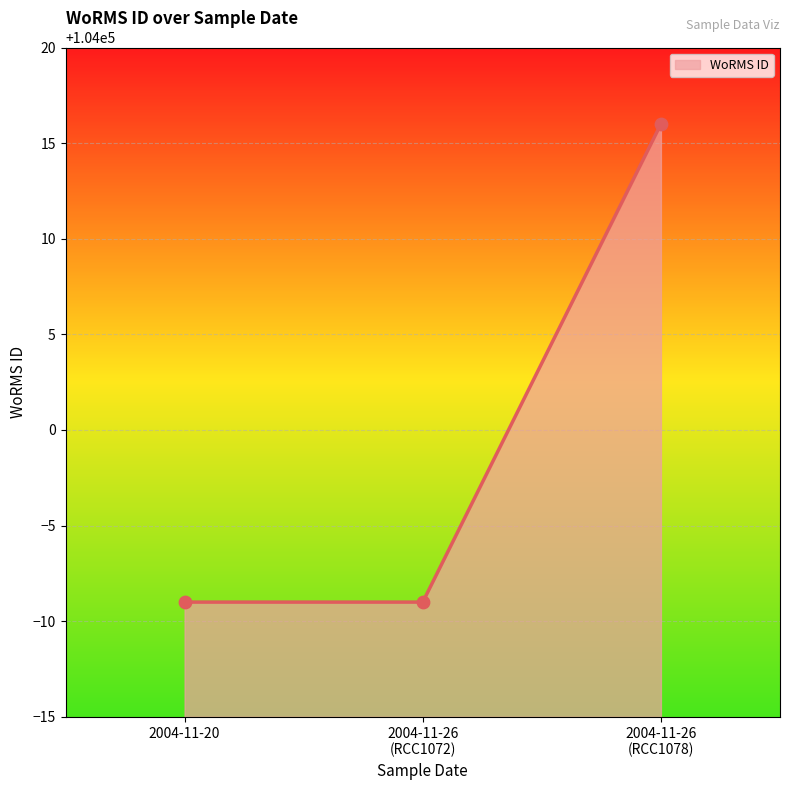

What is the minimum value shown in the chart?

103991